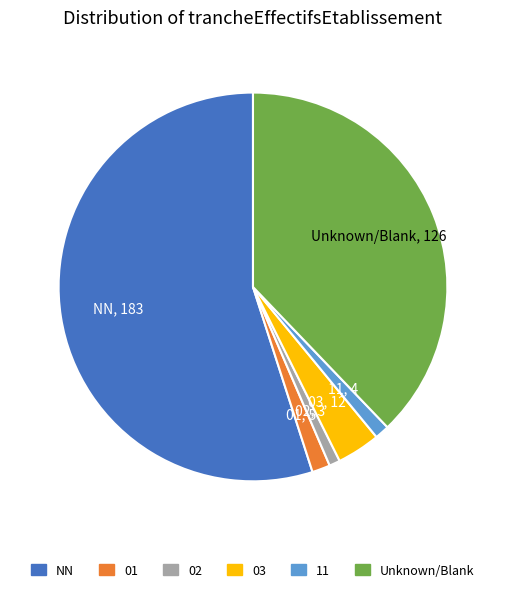

Is there any slice that represents more than half of the pie?

Yes